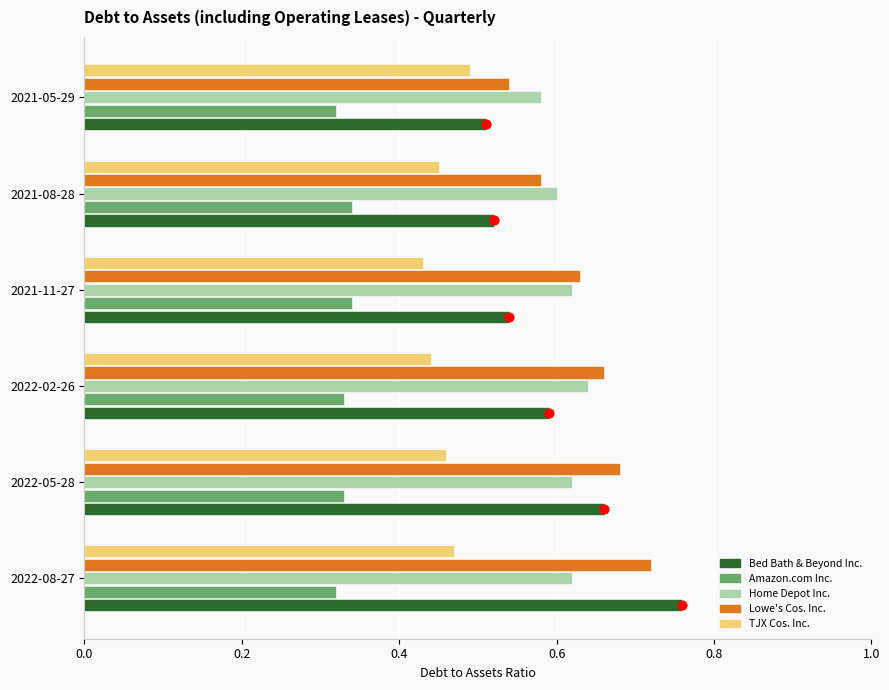

Which series contains the highest Y value?

Bed Bath & Beyond Inc.